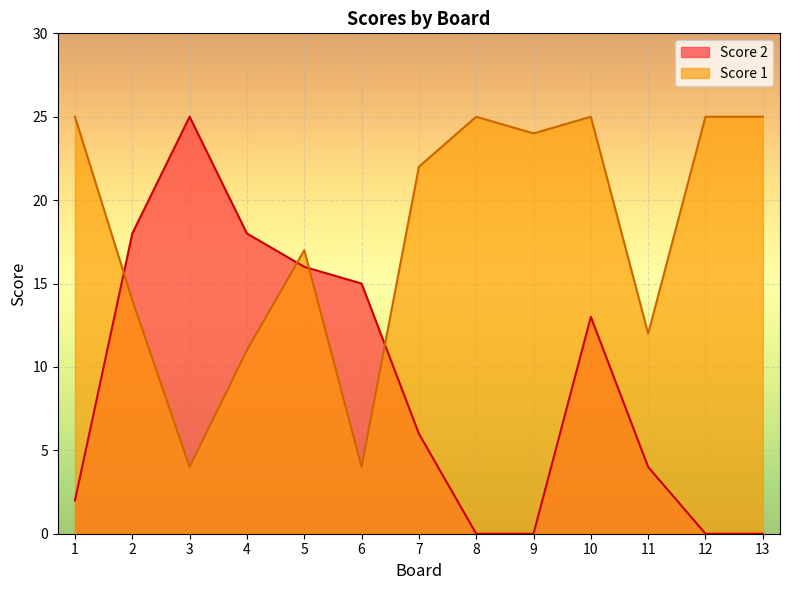

Rank the series at 3 from highest to lowest value.

Score 2, Score 1